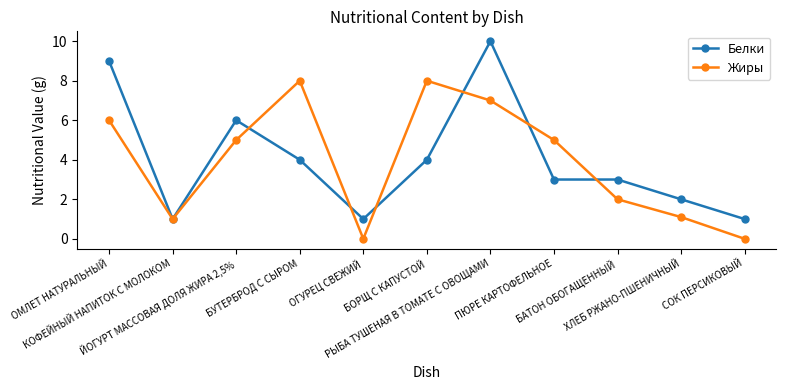

How many interior local peaks does the Жиры series have?

2